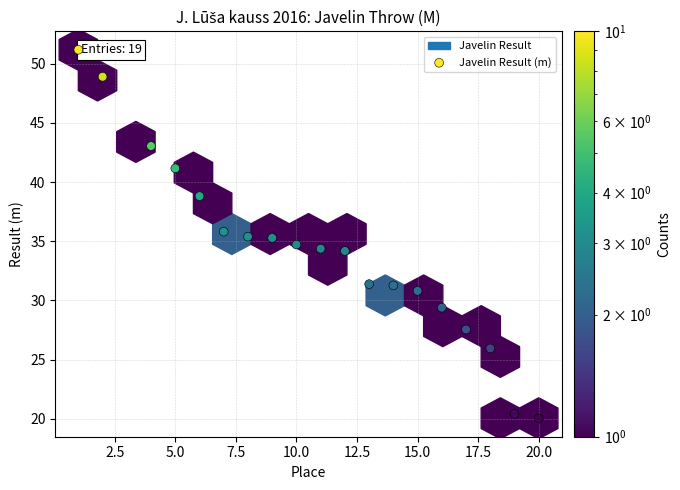

What is the range of Y values (max minus min)?

31.1